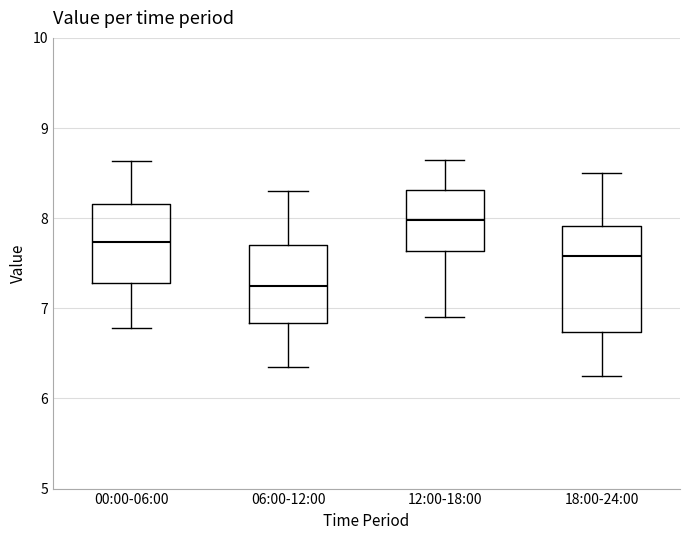

Where is the lower edge of the box for 00:00-06:00 on the y-axis? The values are not printed on the chart, so give them approximately, as read against the axis.

7.3